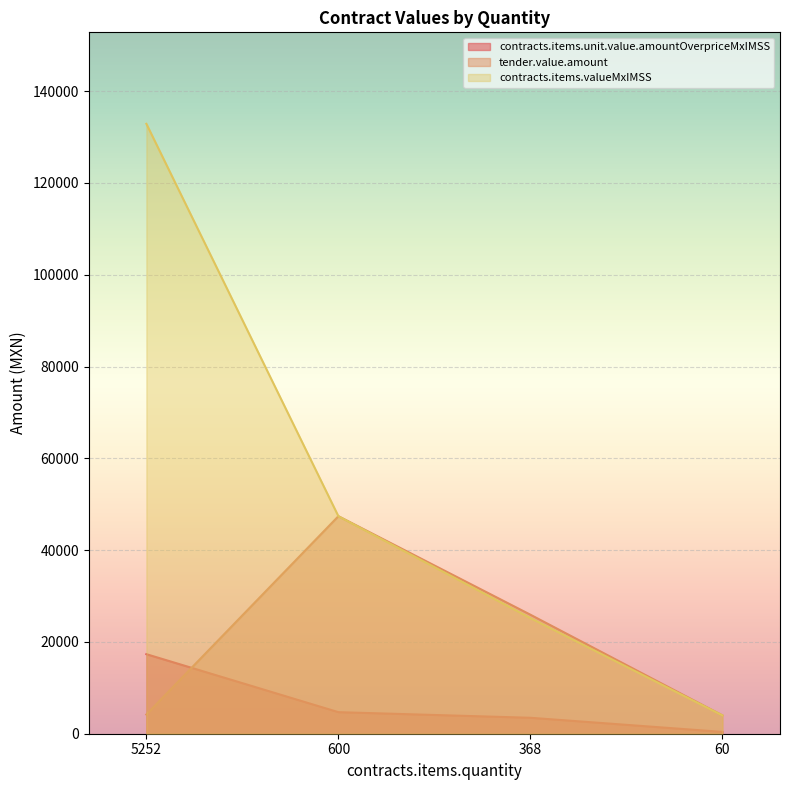

True or false: contracts.items.valueMxIMSS has more than 1 points higher than both neighbors.

False